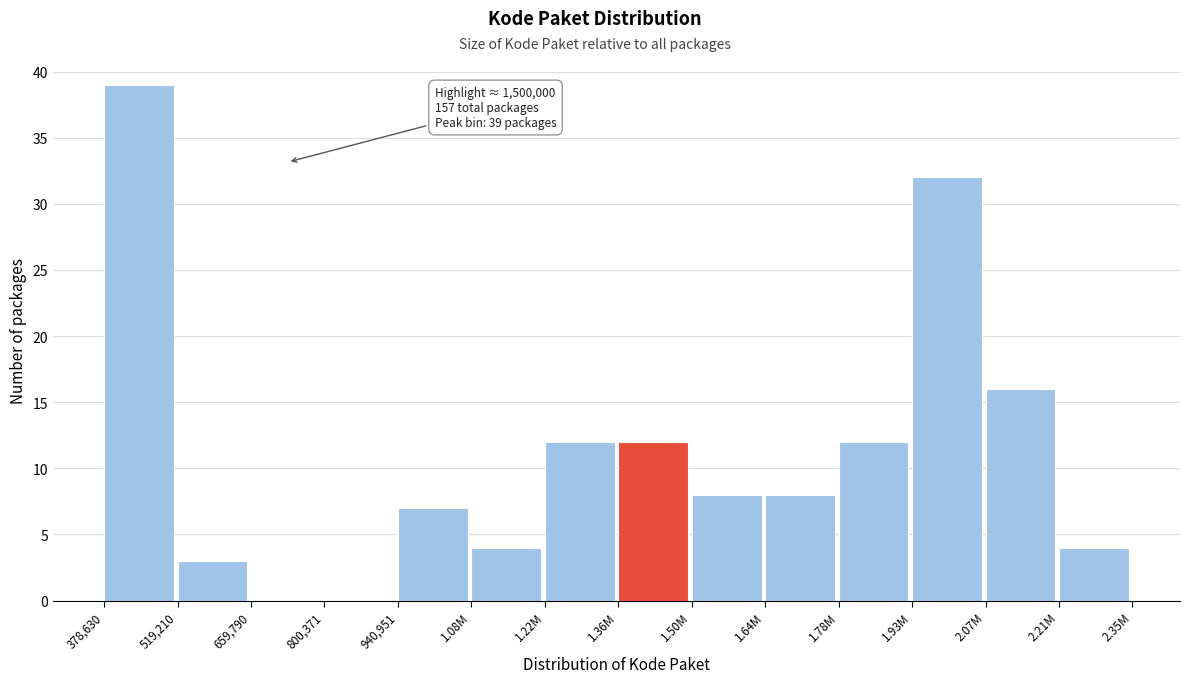

Reading right to left, extract all data points from this chart.

2.21M=4	2.07M=16	1.93M=32	1.78M=12	1.64M=8	1.50M=8	1.36M=12	1.22M=12	1.08M=4	940,951=7	800,371=0	659,790=0	519,210=3	378,630=39